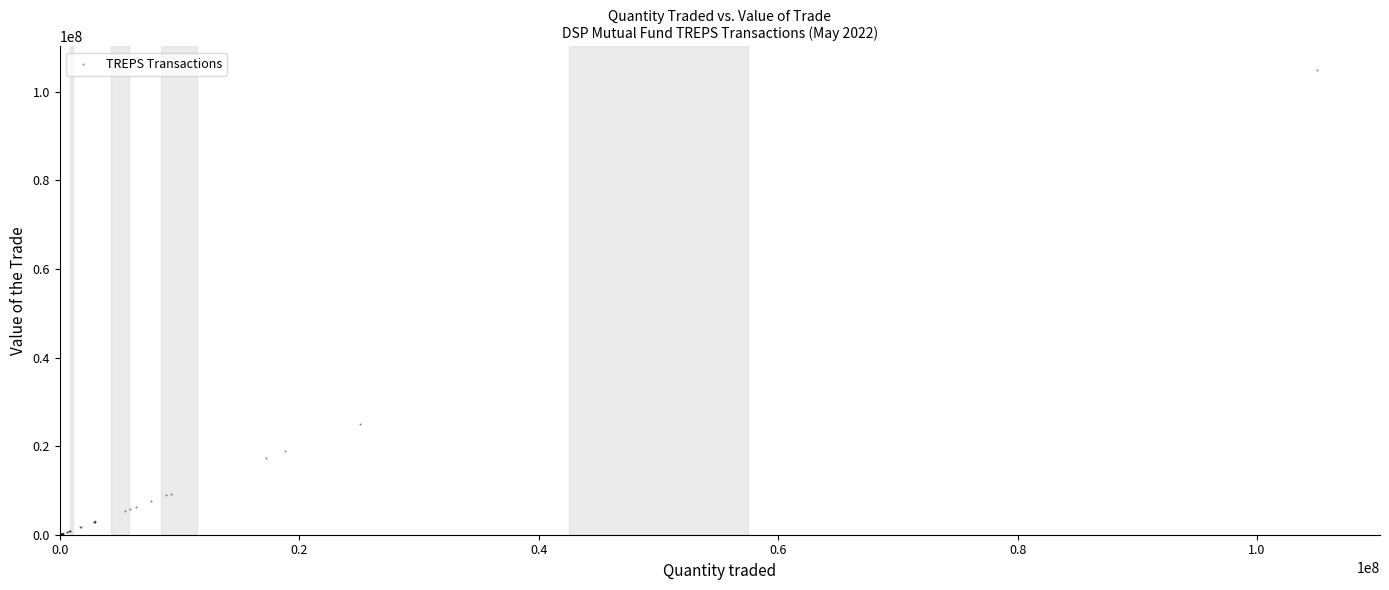

What Y value in the scatter plot is closest to 52494360?

25038515.2